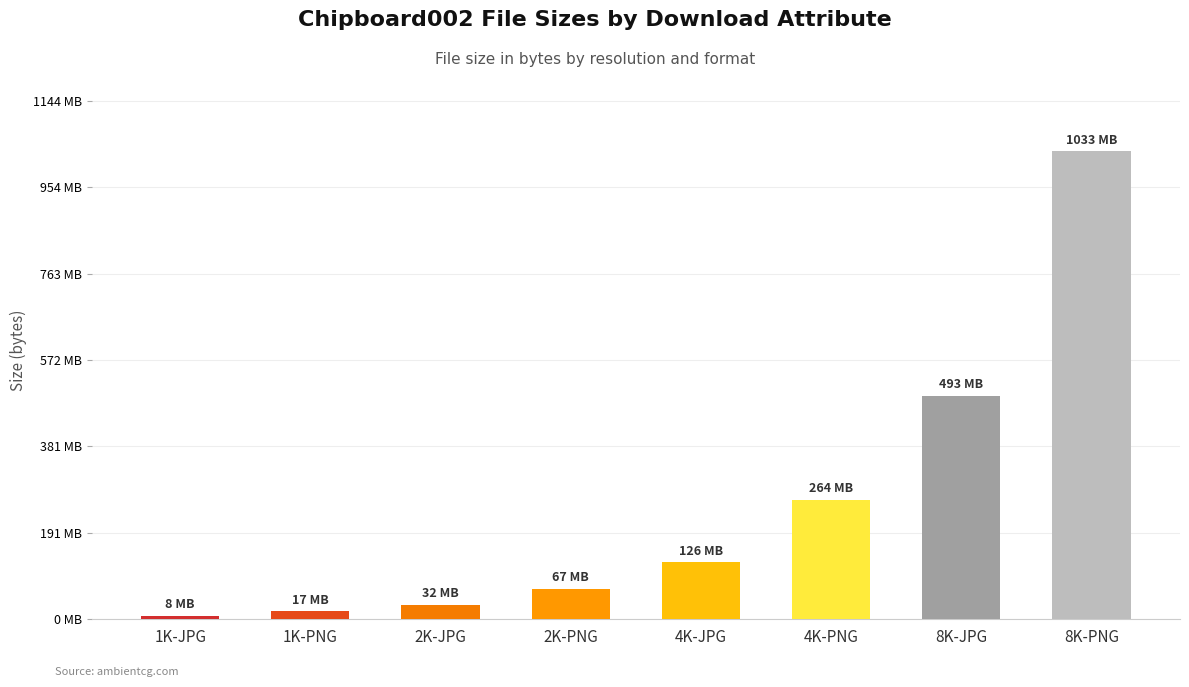

Are the bars horizontal?

No